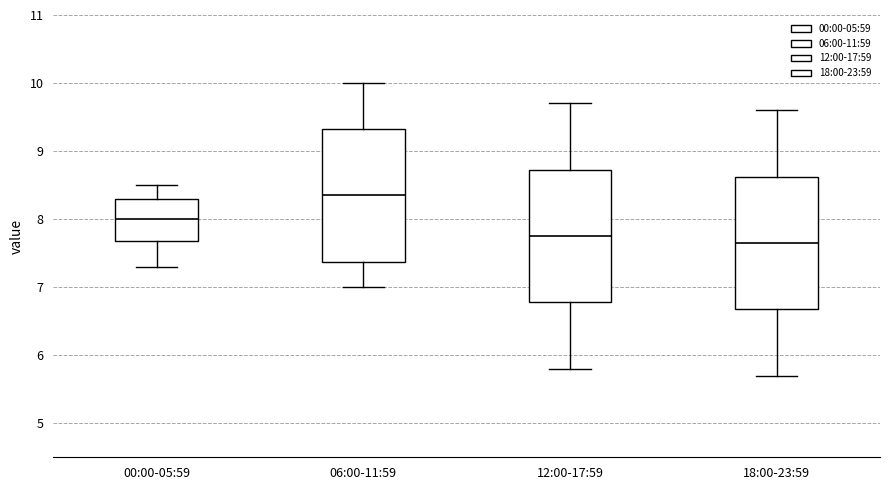

Reading left to right, transcribe this box plot: for each box, give where its median line is, the range the box spans, and where its two whiskers end, as read against the y-axis. The values are not printed on the chart, so give them approximately, as read against the axis.

00:00-05:59: median 8.0, box 7.7 to 8.3, whiskers 7.3 to 8.5
06:00-11:59: median 8.4, box 7.4 to 9.3, whiskers 7.0 to 10.0
12:00-17:59: median 7.8, box 6.8 to 8.7, whiskers 5.8 to 9.7
18:00-23:59: median 7.7, box 6.7 to 8.6, whiskers 5.7 to 9.6